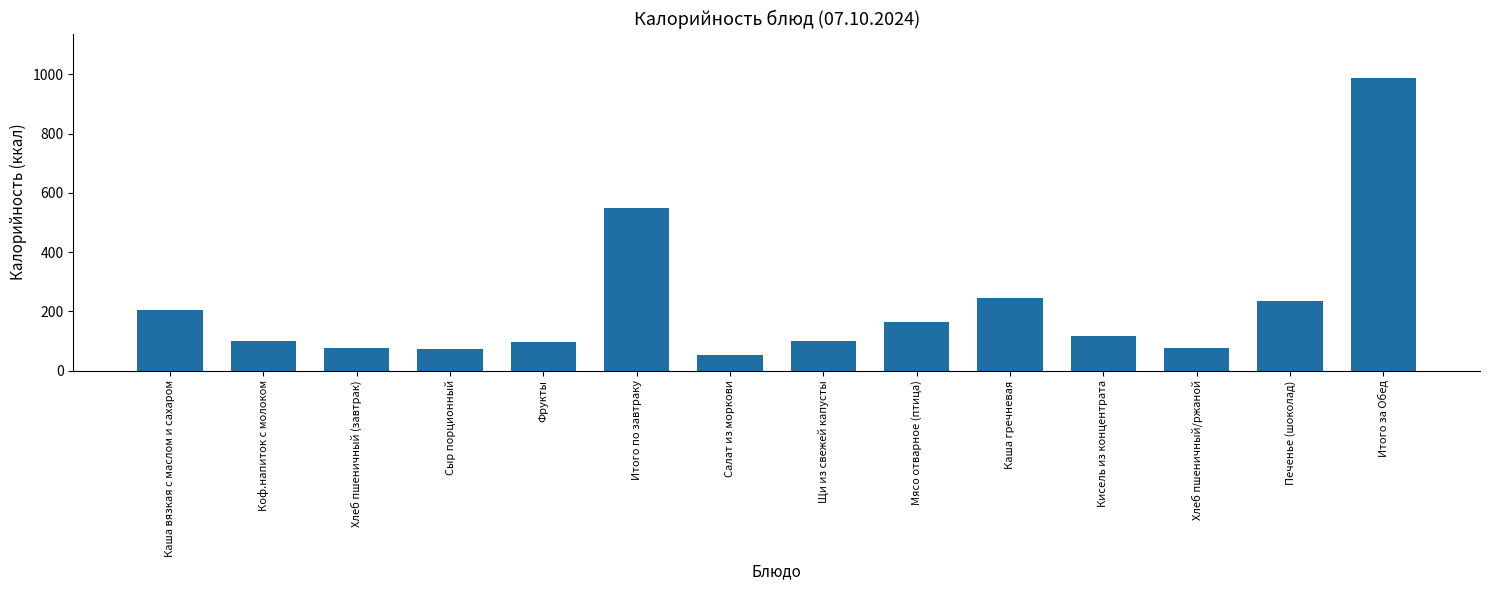

What is the average value?

219.7